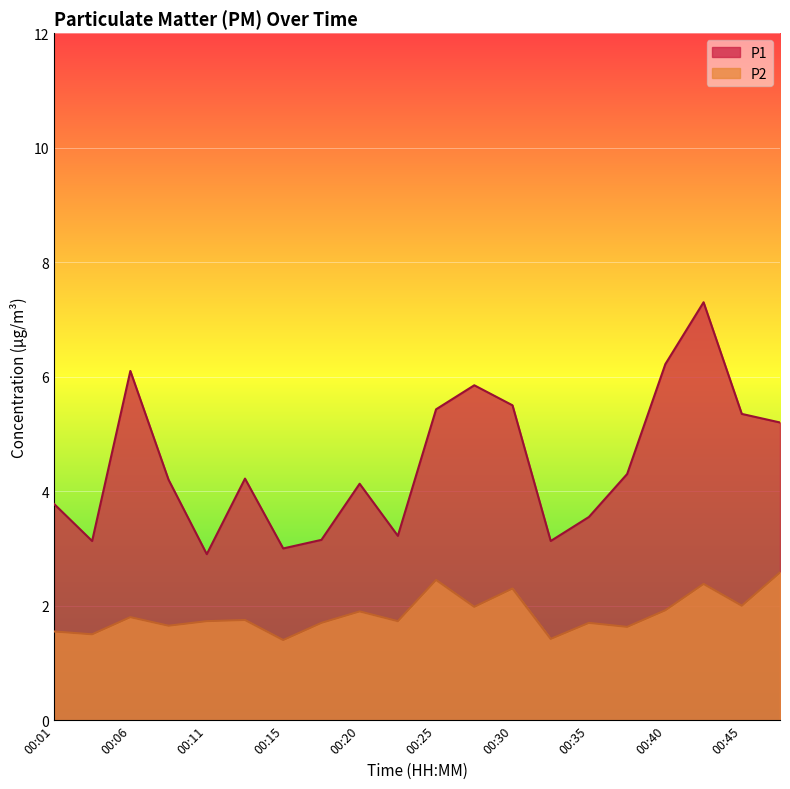

How many lines are shown in the chart?

2